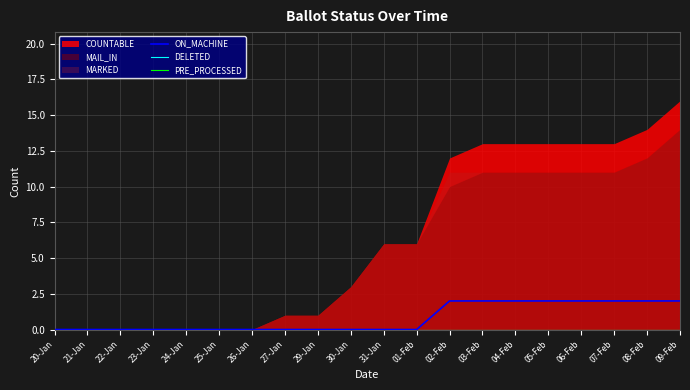

The value of ON_MACHINE at 21-Jan is 0. True or false?

True